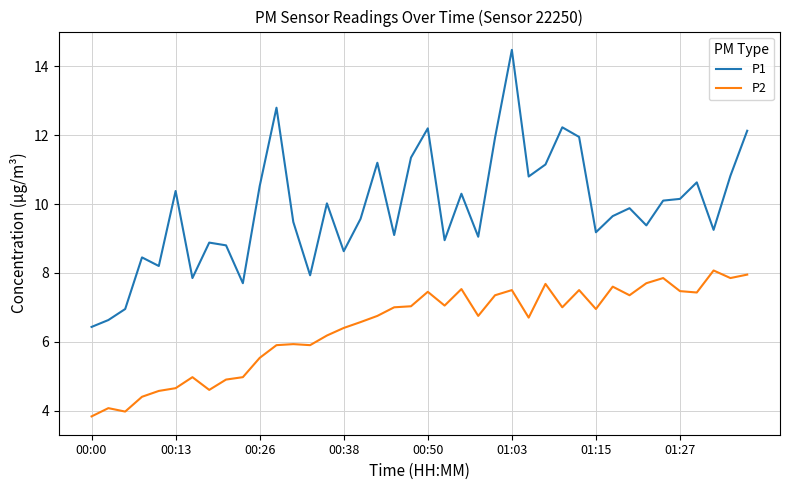

What is the average value of the P1 series?

9.9